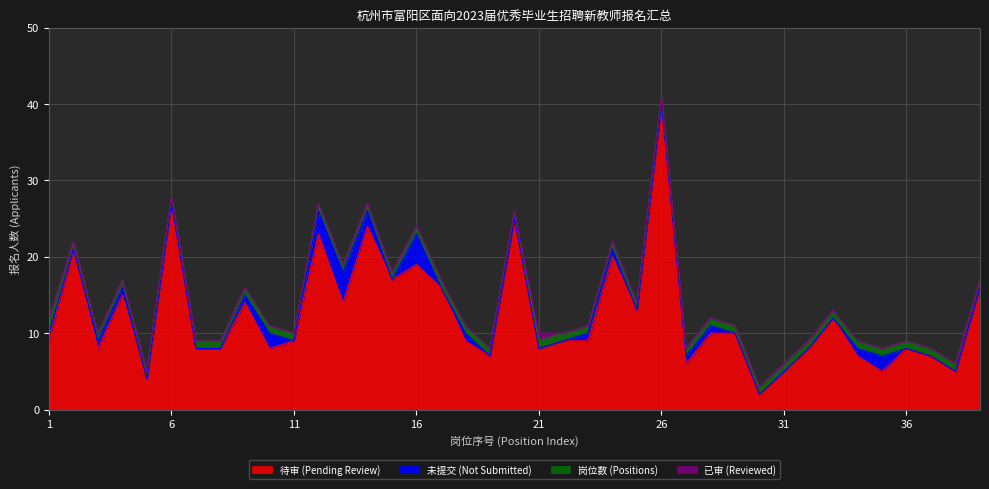

How many lines are shown in the chart?

4